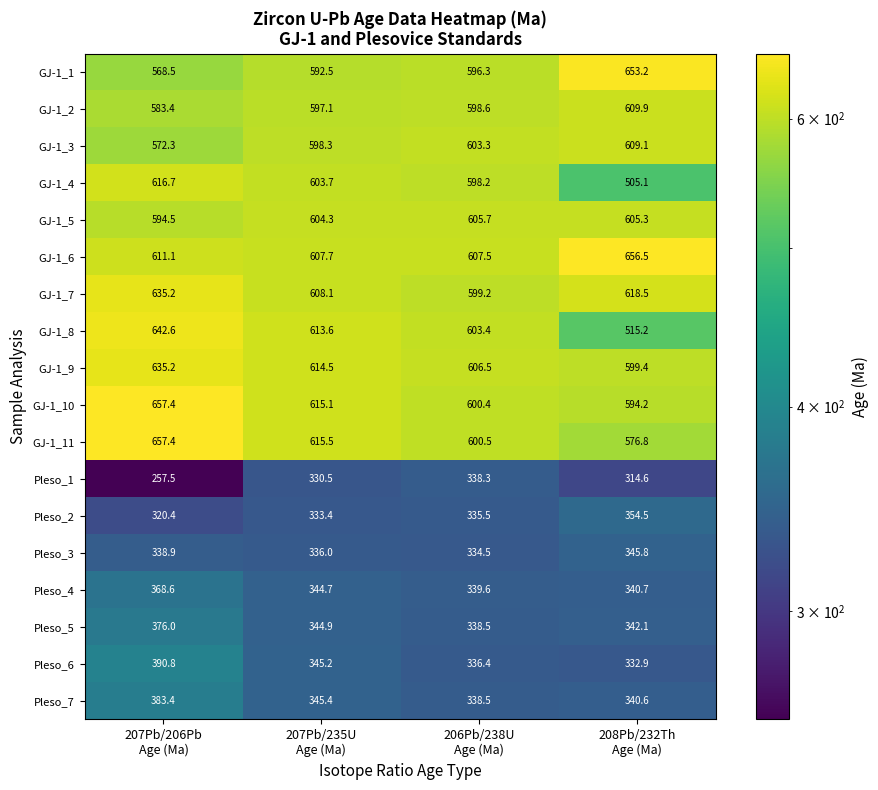

Which series has the largest total across all categories?

GJ-1_6